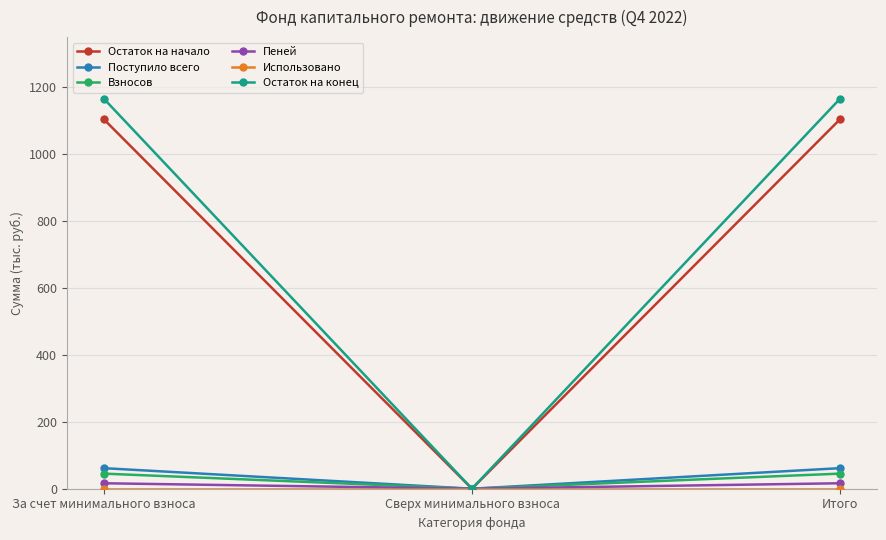

At which label does Взносов first exceed 45?

За счет минимального взноса